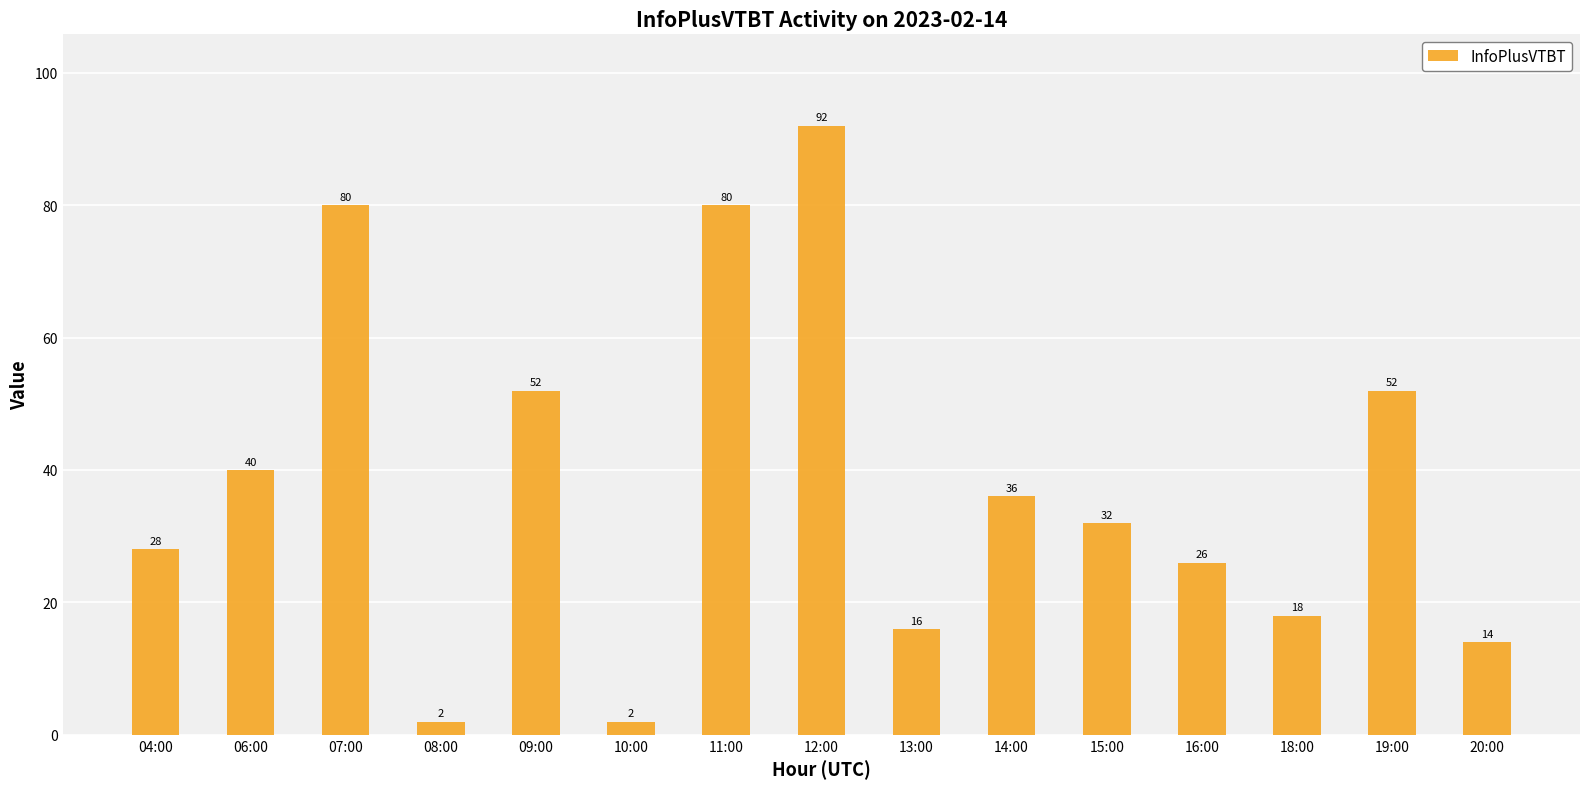

How many data points are less than 32?

7